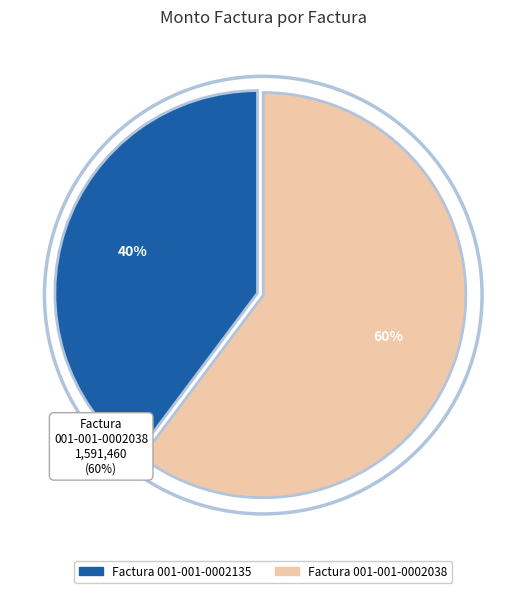

To the nearest percent, what is the average slice percentage?

50%